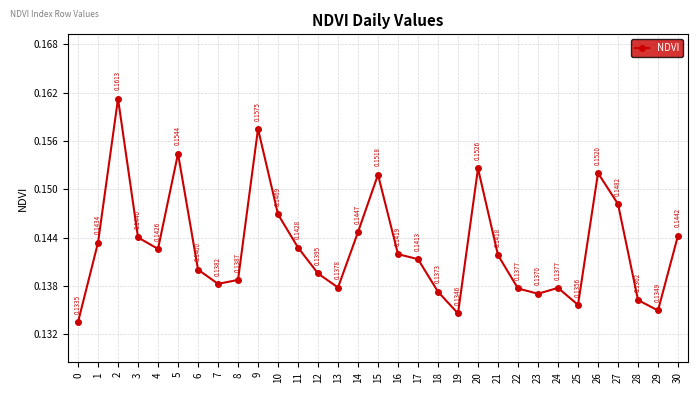

What is the sum of all values?

4.4